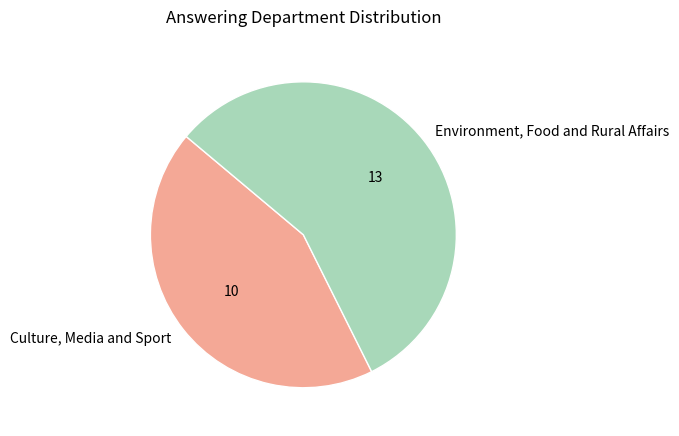

Is it true that Environment, Food and Rural Affairs is 57% of the pie?

True